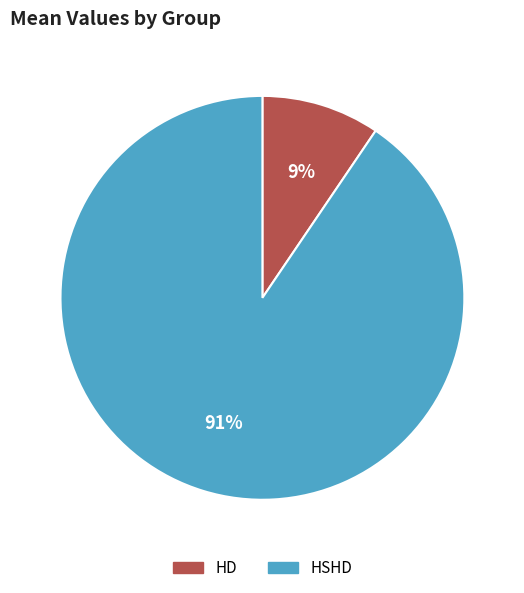

Is HD the majority of the pie?

No